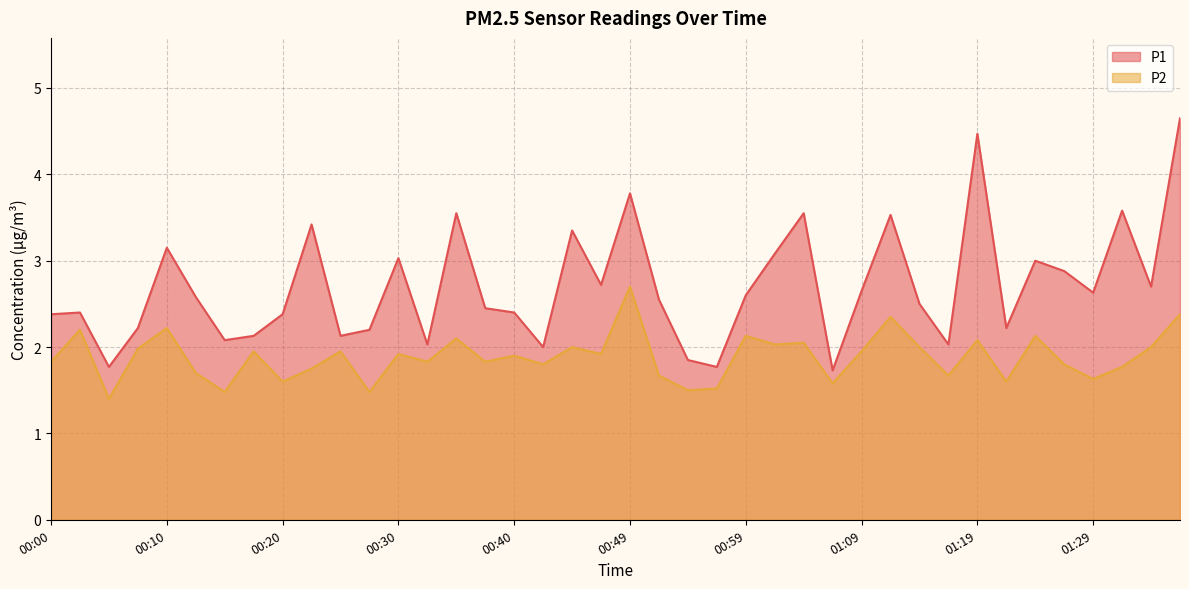

What is the value of the P1 point at the 27th from the left?

3.5